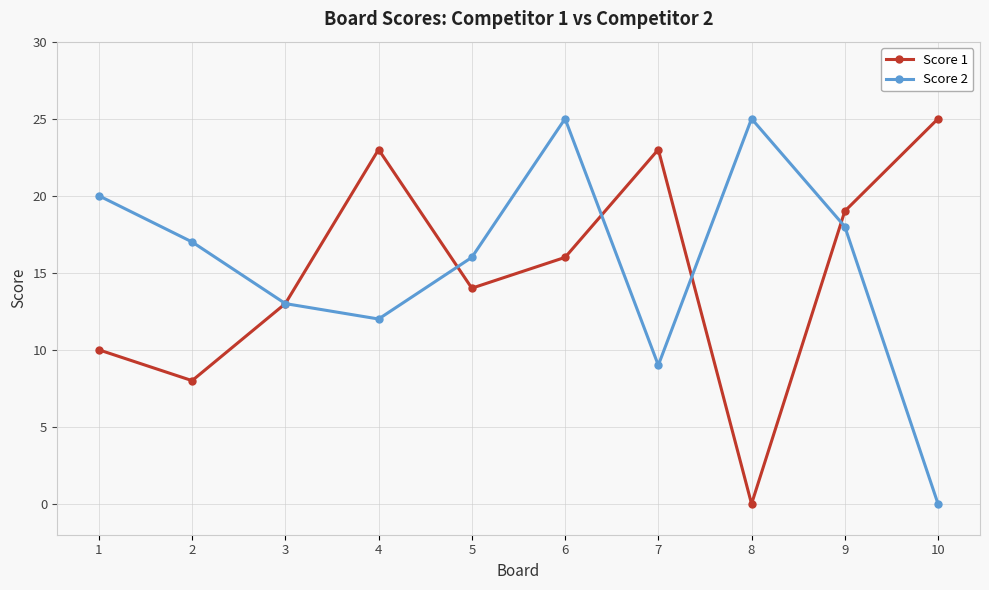

Is it true that Score 2 equals 7 at 4?

False